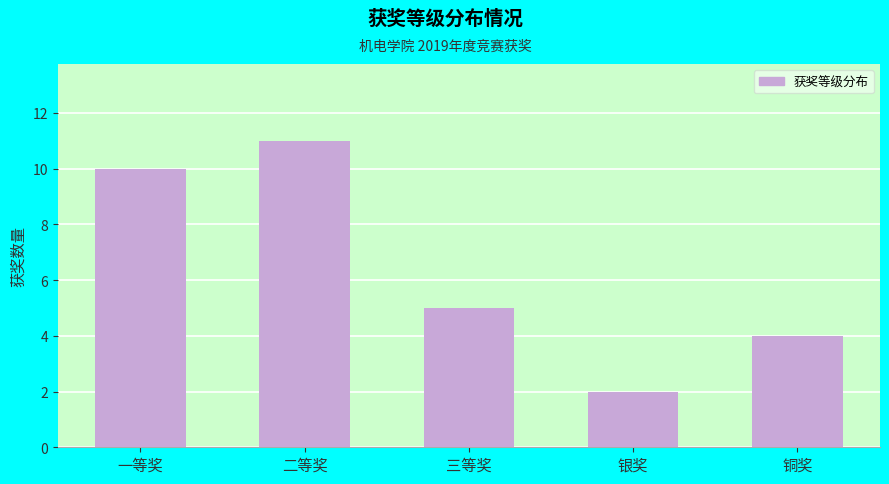

Reading right to left, extract all data points from this chart.

铜奖=4	银奖=2	三等奖=5	二等奖=11	一等奖=10